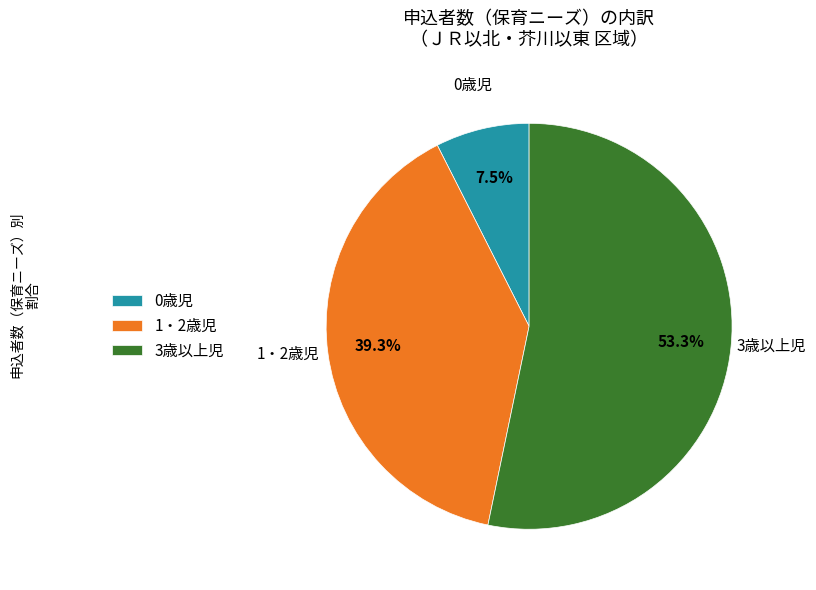

Is there any slice that represents more than half of the pie?

Yes